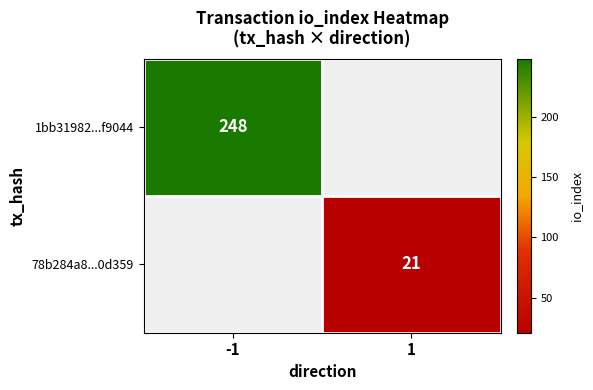

The 78b284a8...0d359 series shows 5 at 1. True or false?

False